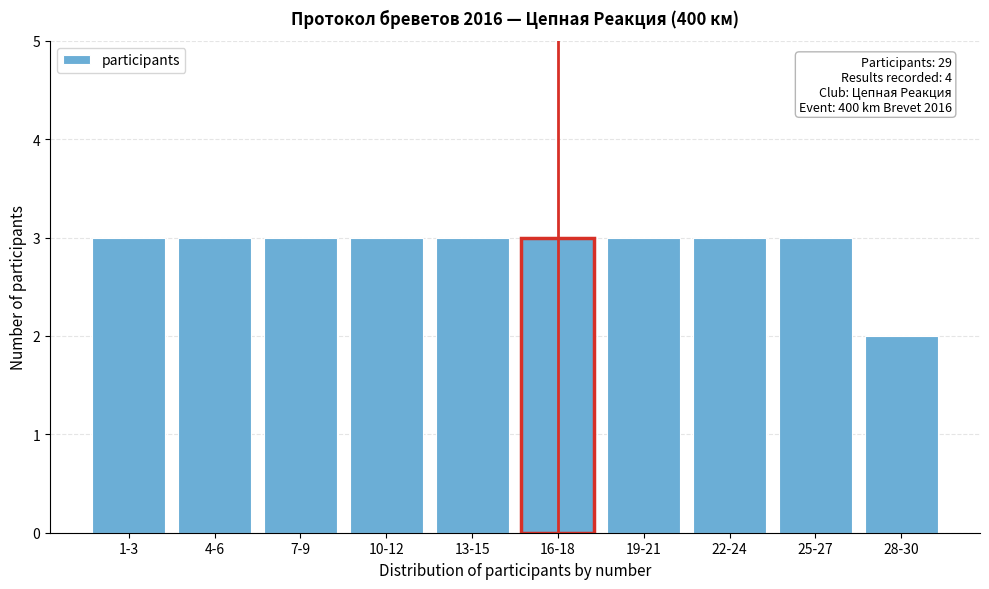

Reading left to right, transcribe all the data shown in this chart.

1-3=3	4-6=3	7-9=3	10-12=3	13-15=3	16-18=3	19-21=3	22-24=3	25-27=3	28-30=2